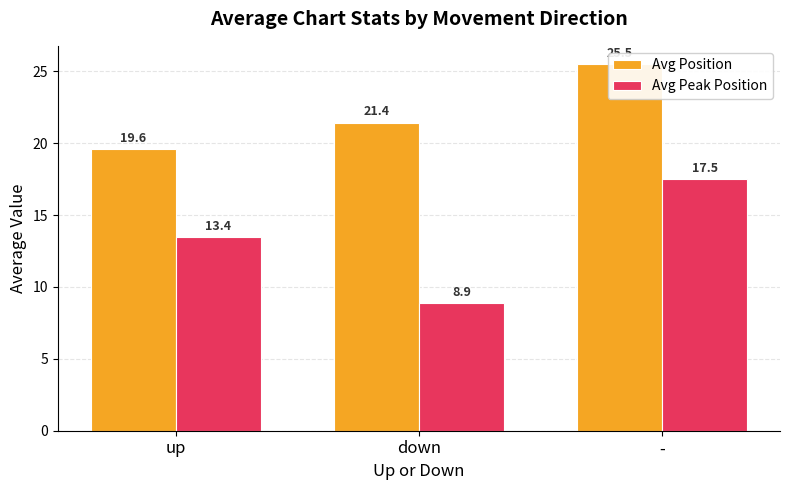

Which category has the highest value in the Avg Peak Position series?

-